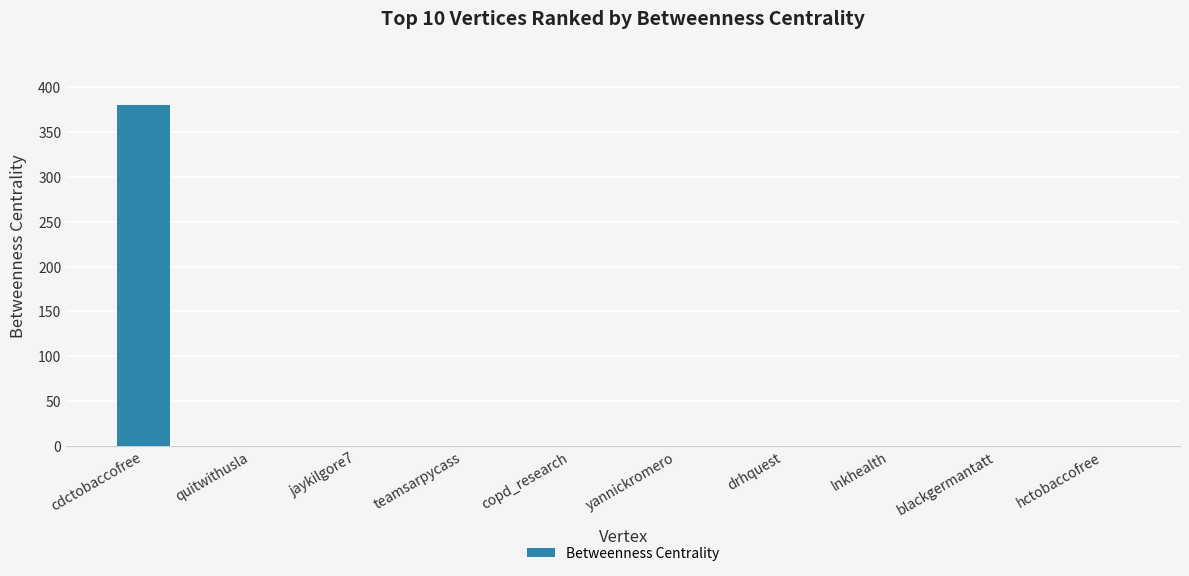

How many values exceed 0?

1